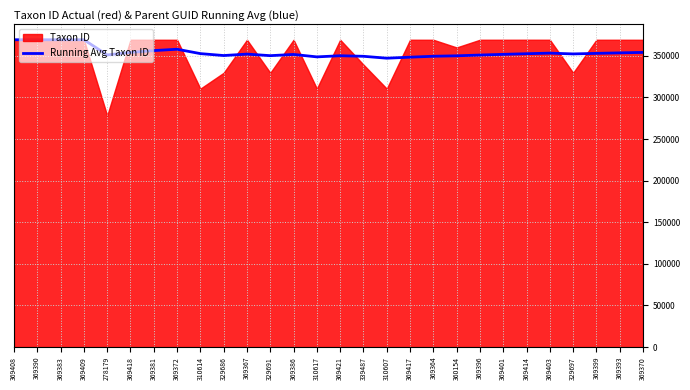

How many interior local peaks (higher than both neighbors) does the data have?

6